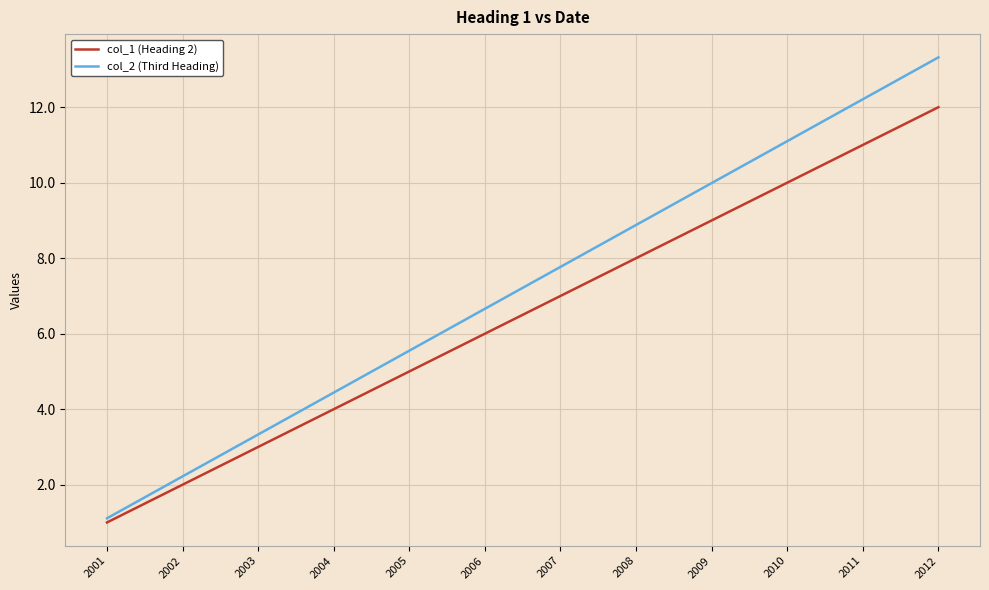

The value of col_1 (Heading 2) at 2001 is 1.0. True or false?

True